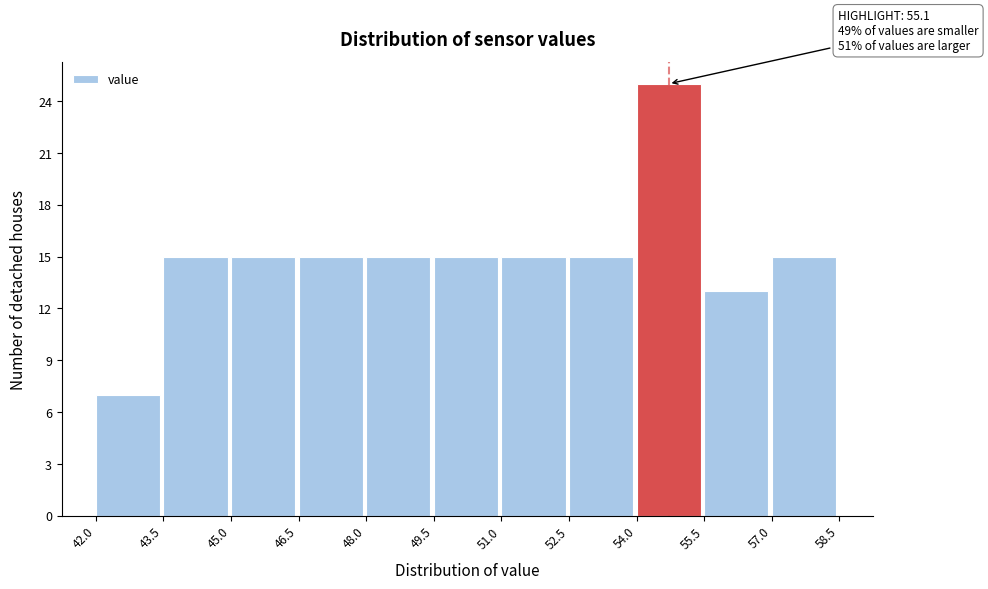

Over which range of the x-axis is the bar tallest?

54.0 to 55.5